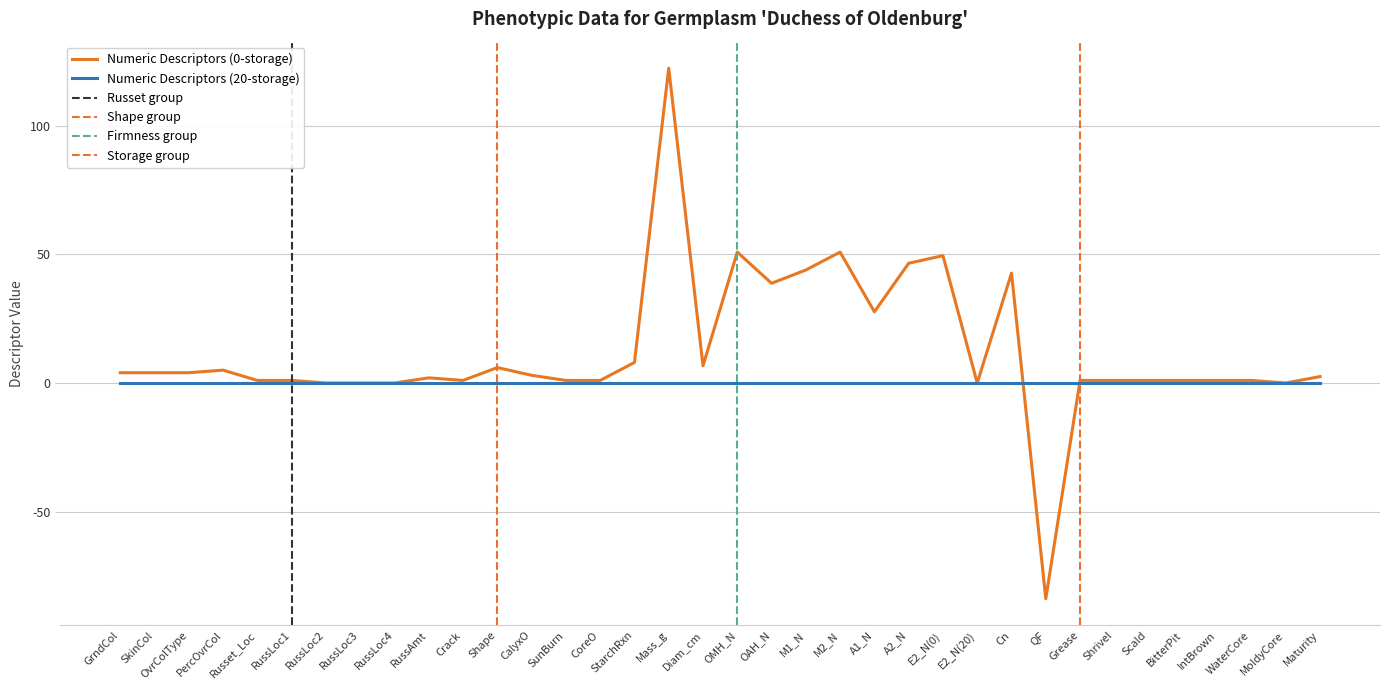

Count the number of categories in the chart.

36